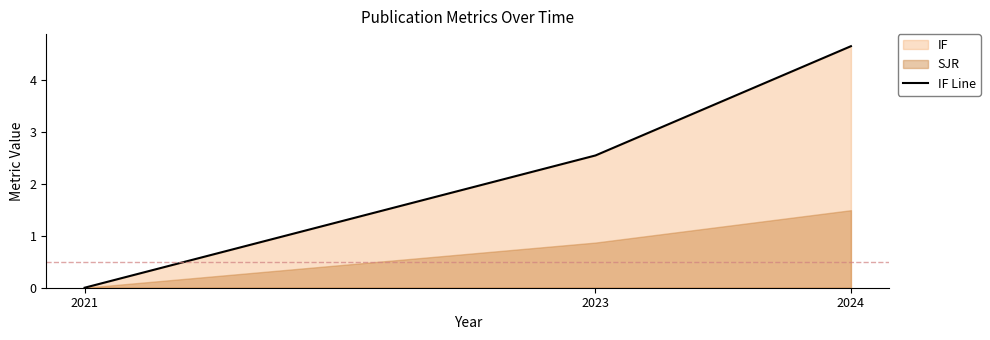

The value at 2023 is 2.5. True or false?

True